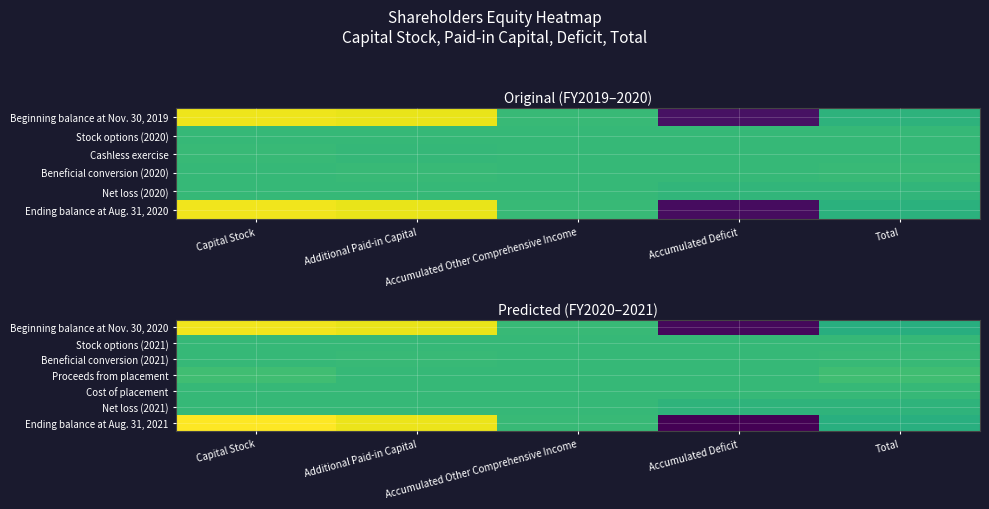

At which category is the sum across all series the highest?

Capital Stock